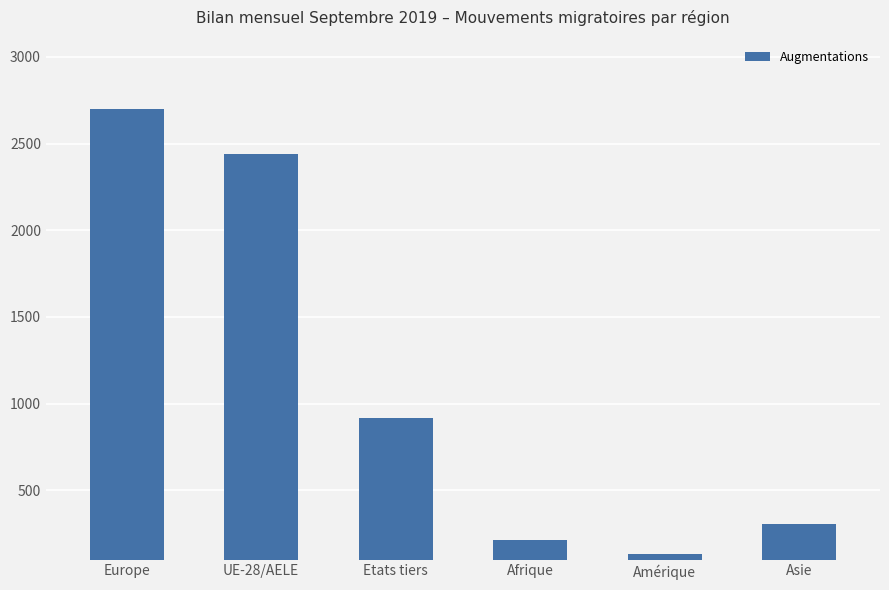

The value at UE-28/AELE is 2442. True or false?

True